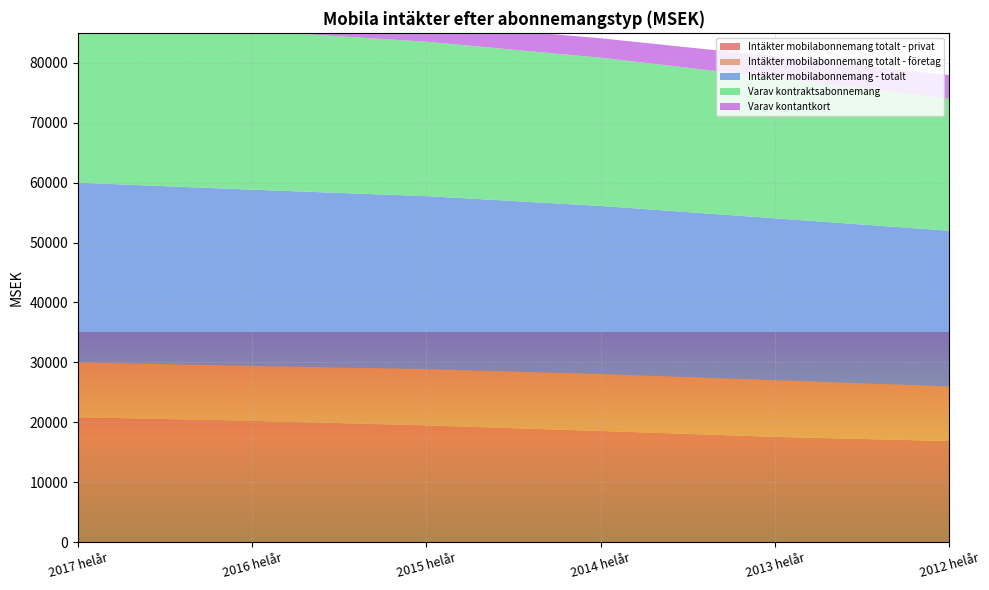

Reading left to right, list all the values displayed in this chart.

Intäkter mobilabonnemang totalt - privat: 20835.6	20240.9	19474.3	18544.8	17564.0	16862.0
Intäkter mobilabonnemang totalt - företag: 9159.8	9168.5	9398.2	9508.6	9457.3	9124.4
Intäkter mobilabonnemang - totalt: 29995.4	29409.3	28872.4	28053.4	27021.2	25986.4
Varav kontraktsabonnemang: 27192.4	26497.0	25774.6	24745.0	23457.6	22049.5
Varav kontantkort: 2802.9	2891.9	3046.4	3246.2	3563.8	3937.1